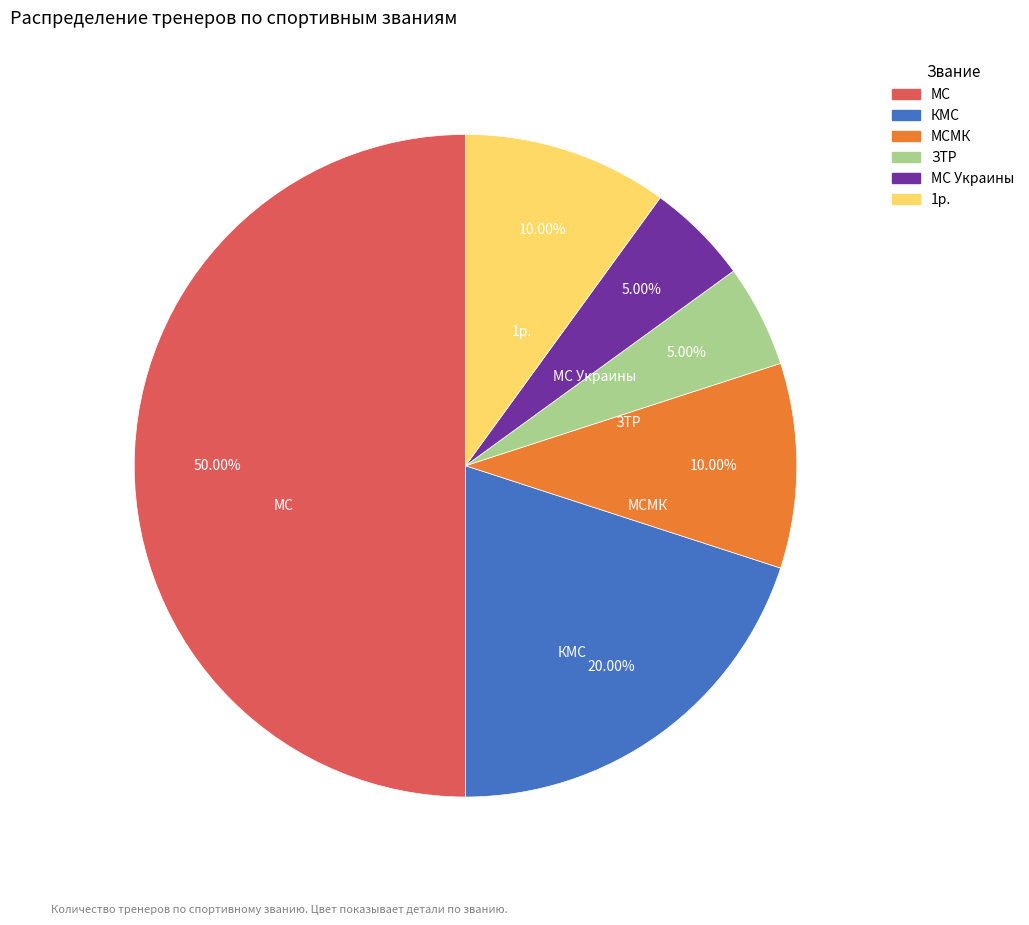

Is the sum of МС and ЗТР greater than half?

Yes